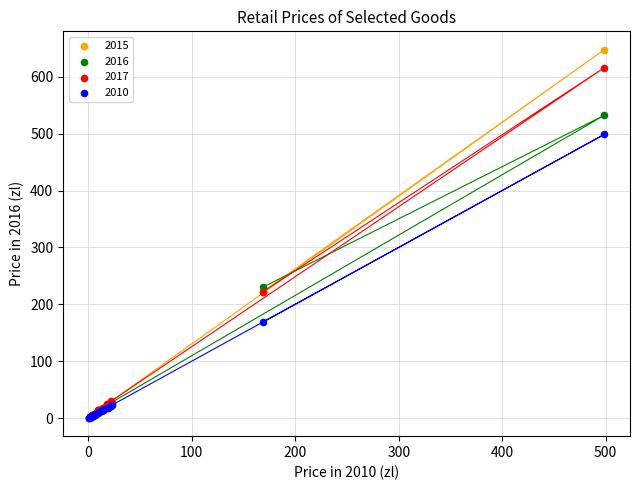

Across all series, what Y value is closest to 324?

229.9